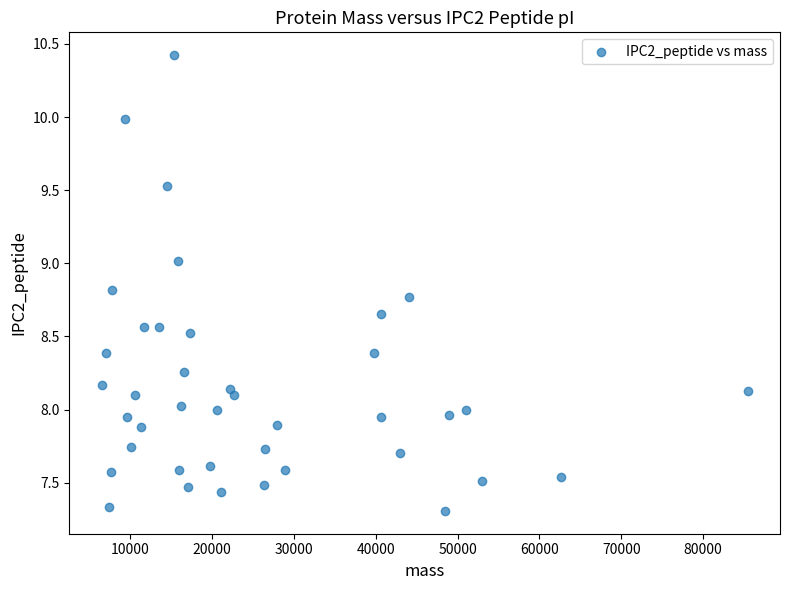

What is the range of X values (max minus min)?

78904.6